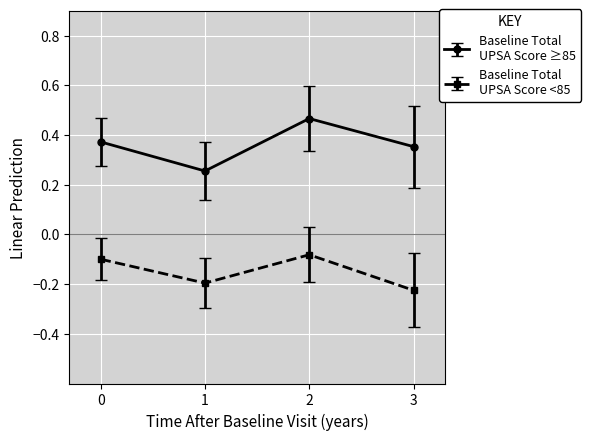

What is the difference between the highest and lowest values at 3?

0.6